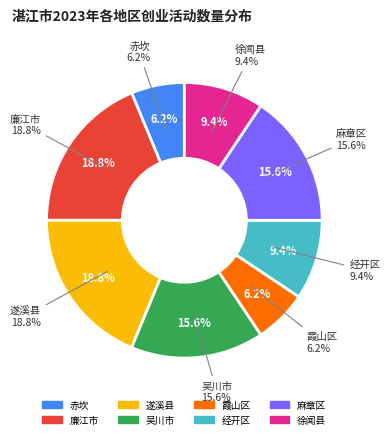

How much of the chart is everything except 吴川市?

84.4%